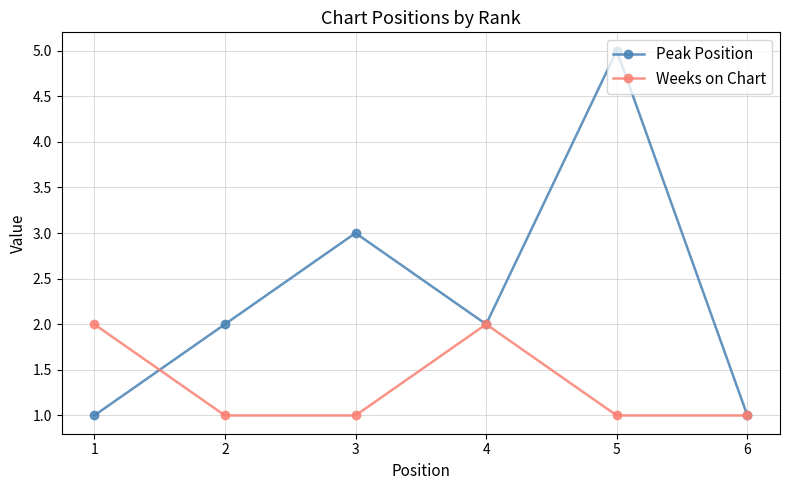

At which category is the sum across all series the highest?

5